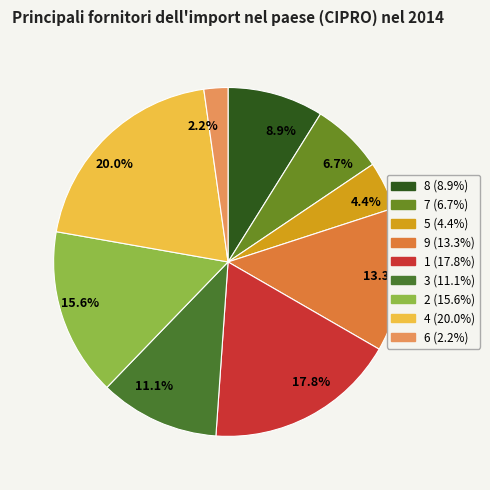

Is it true that 4 is 20% of the pie?

True